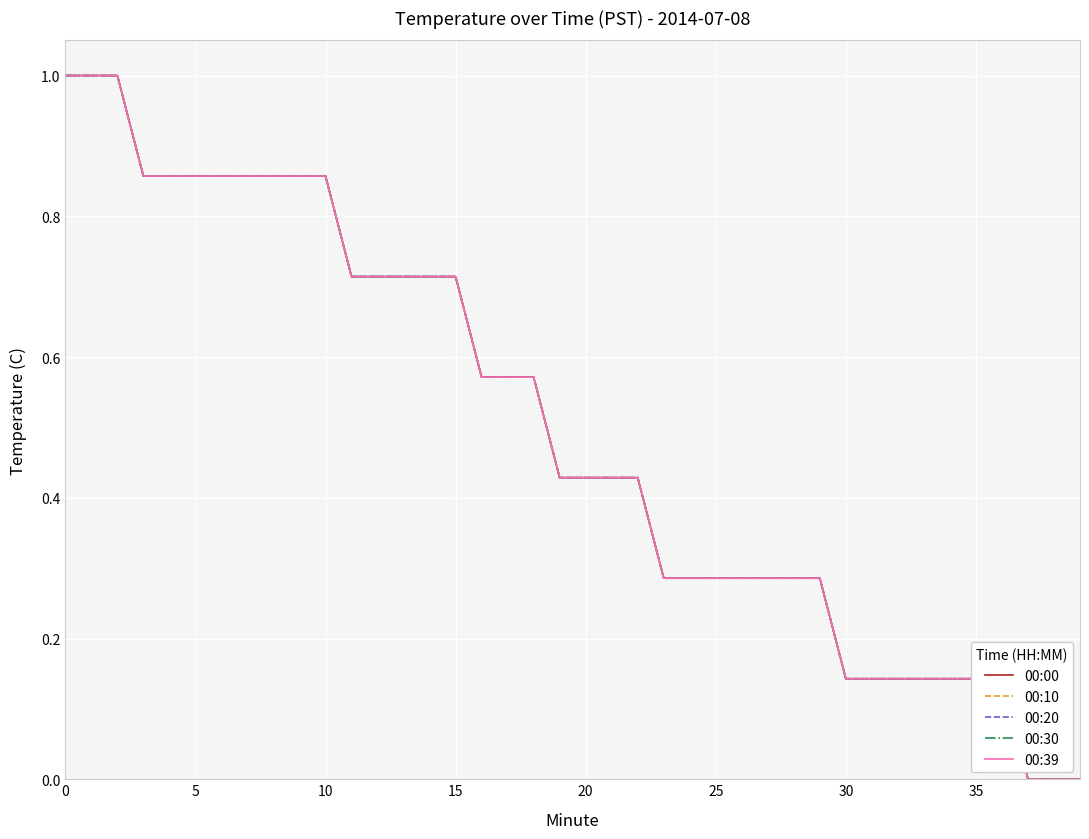

Which series has the largest total across all categories?

00:00